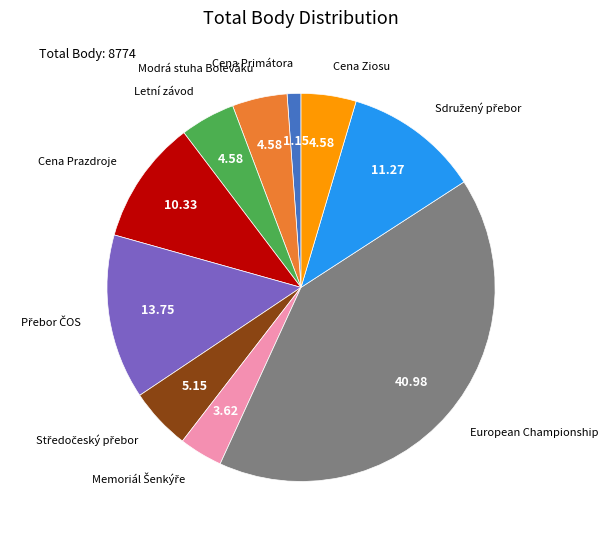

Is there a majority slice in this chart?

No